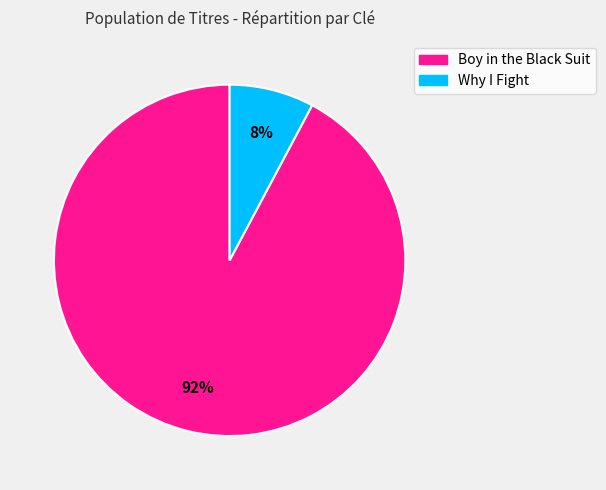

Is there a majority slice in this chart?

Yes